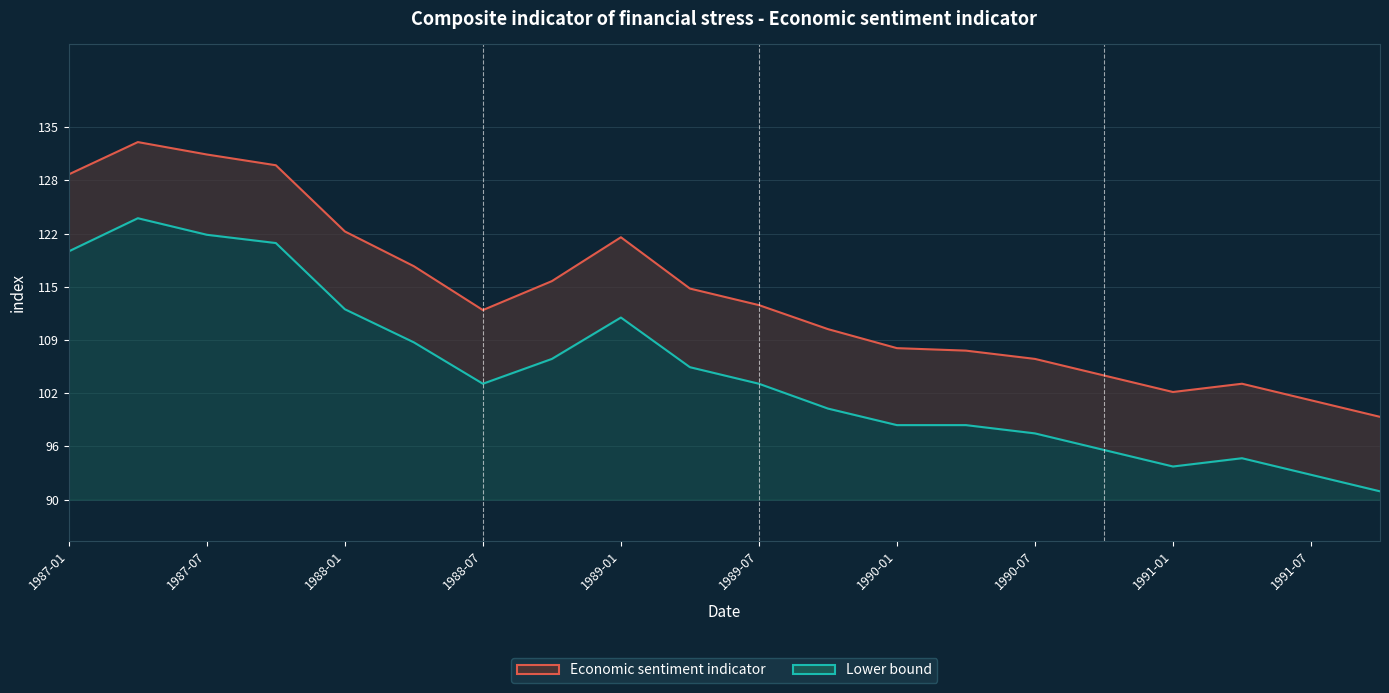

At 15, list the series in order from smallest to largest.

Lower bound, Economic sentiment indicator